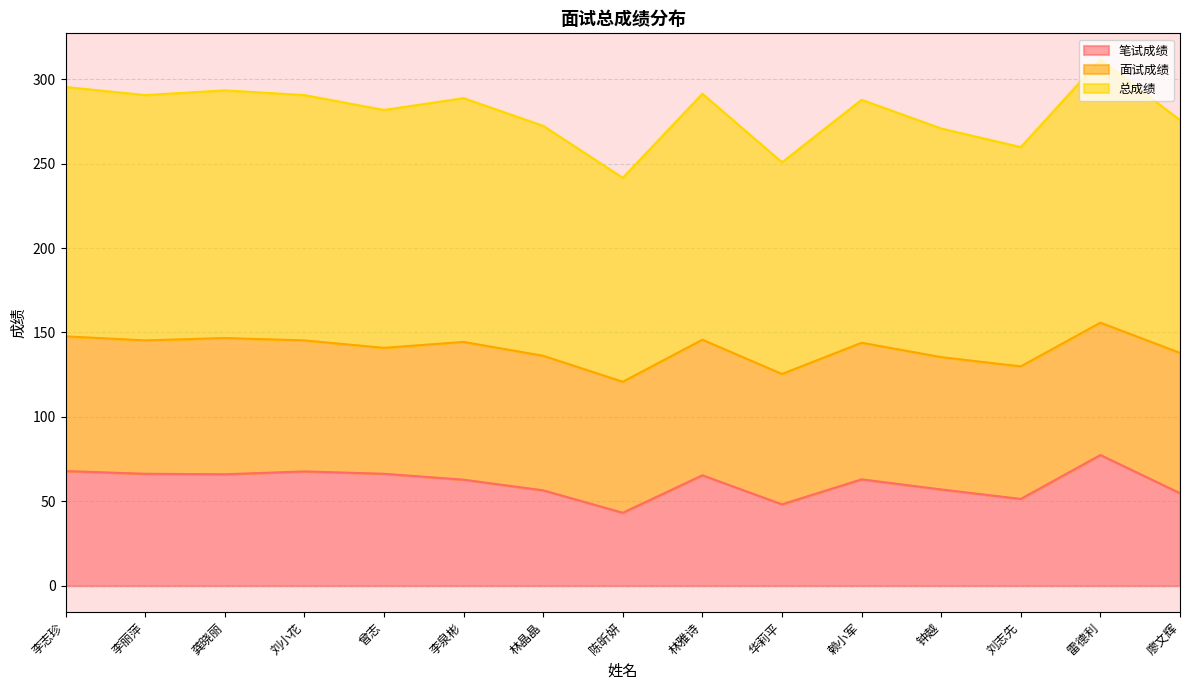

True or false: 总成绩 and 笔试成绩 cross at least once.

False